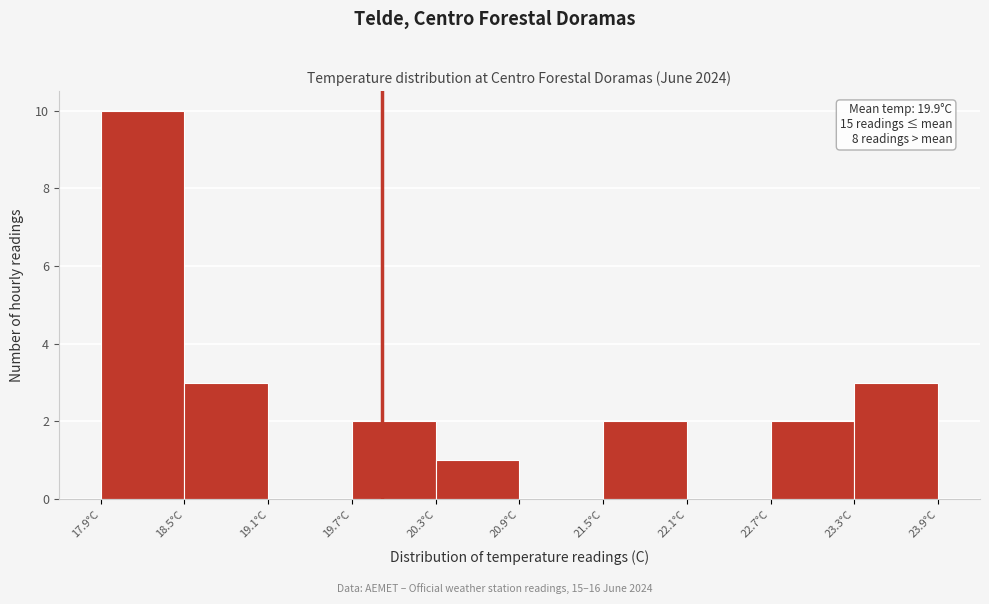

Which range on the x-axis has the tallest bar?

17.9 to 18.5